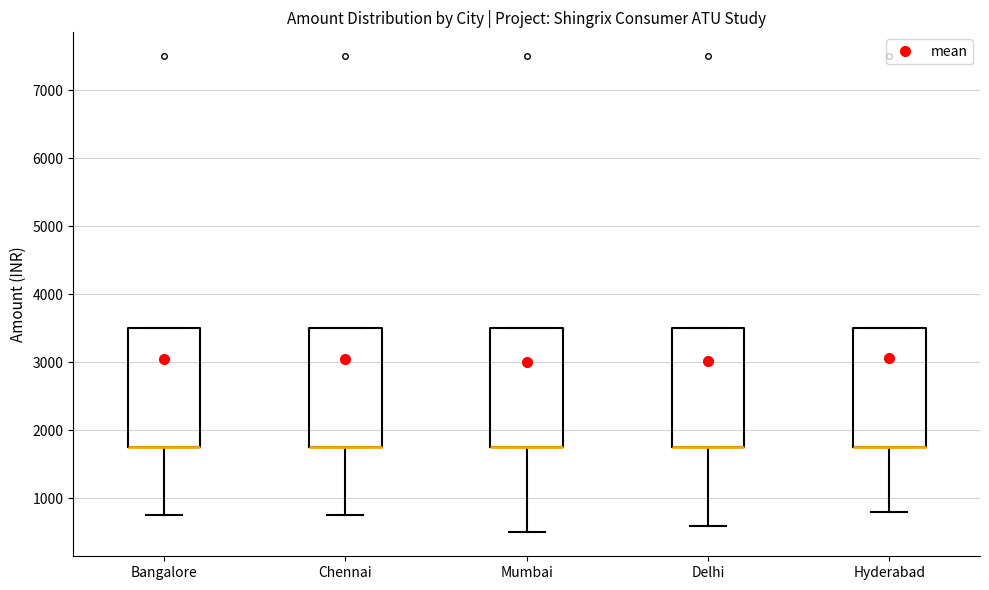

Where is the lower edge of the box for Hyderabad on the y-axis? The values are not printed on the chart, so give them approximately, as read against the axis.

1800